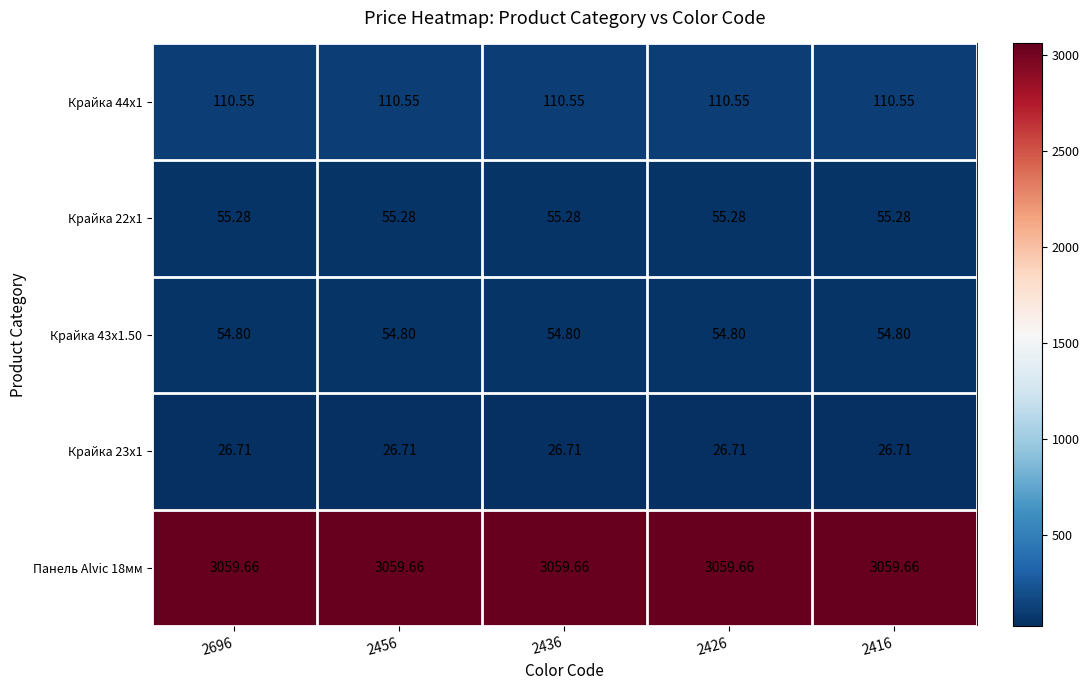

Is the value of Крайка 44x1 at 2456 greater than the value of Панель Alvic 18мм at 2416?

No